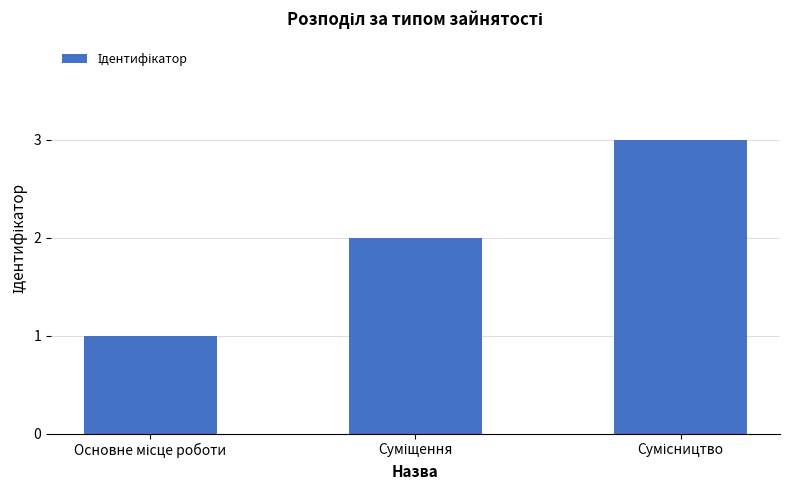

Are the bars horizontal?

No